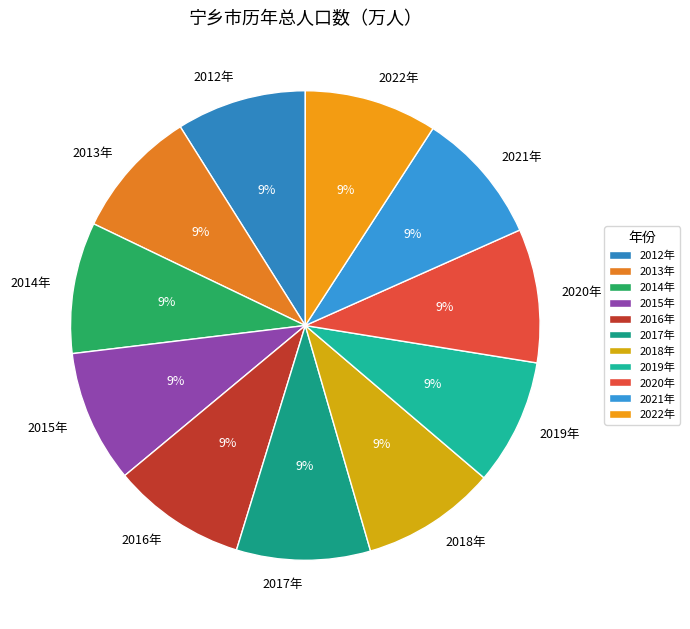

What percentage is the 2022年 slice, to the nearest percent?

9%